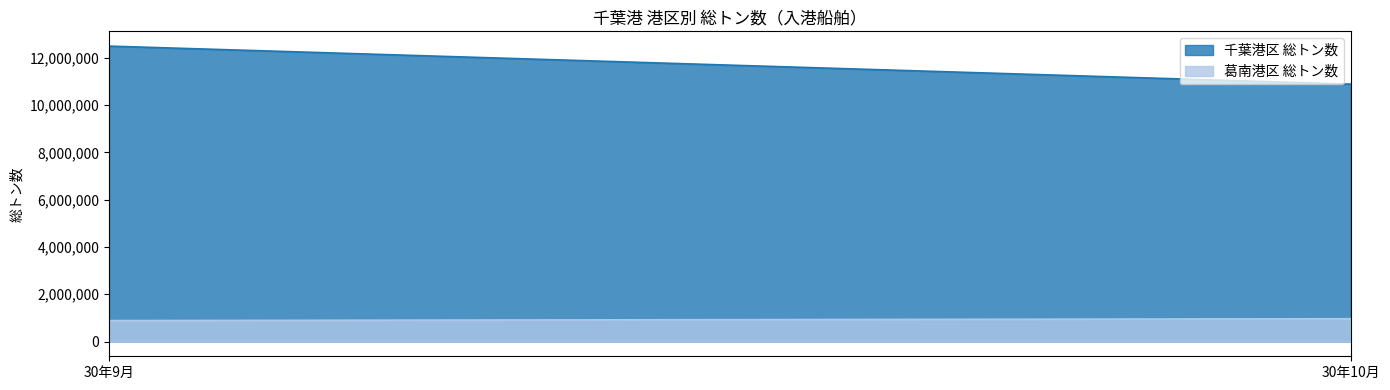

Which series has the largest range (max minus min)?

千葉港区 総トン数